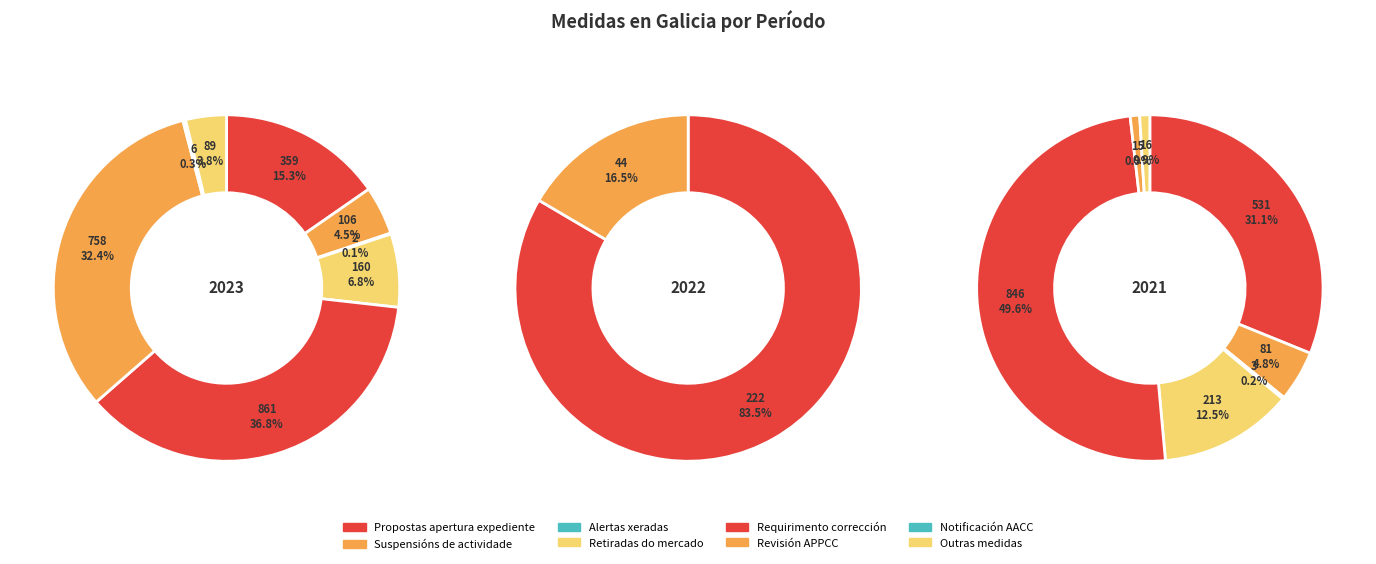

To the nearest percent, what percentage of the pie is Suspensións de actividade?

5%